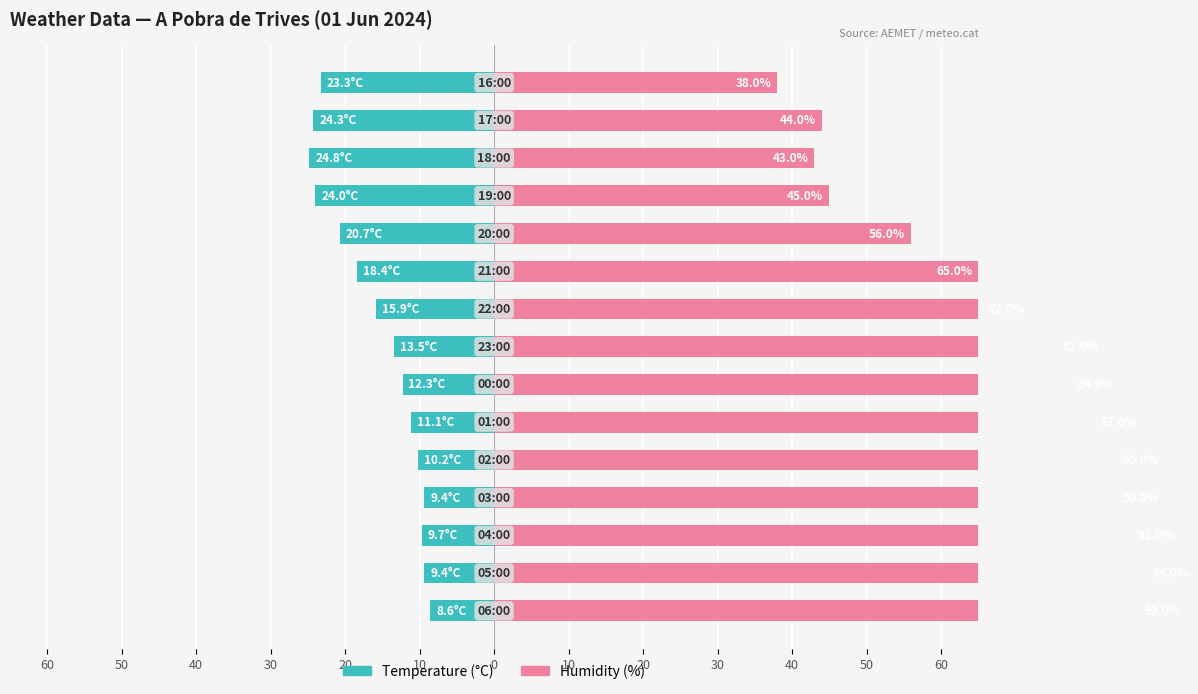

Count the number of categories in the chart.

15